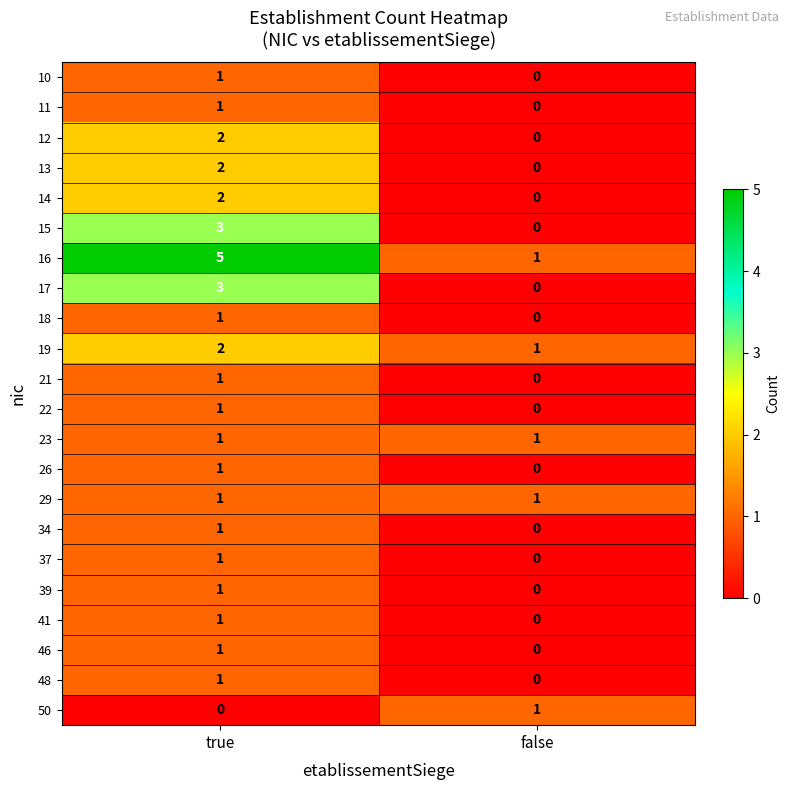

Which label corresponds to the largest value in the chart?

true